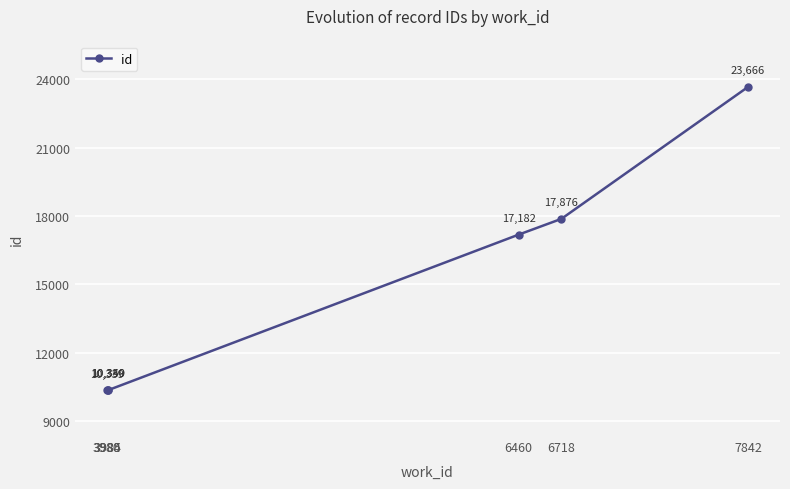

At which category does the chart reach its minimum across all series?

3980